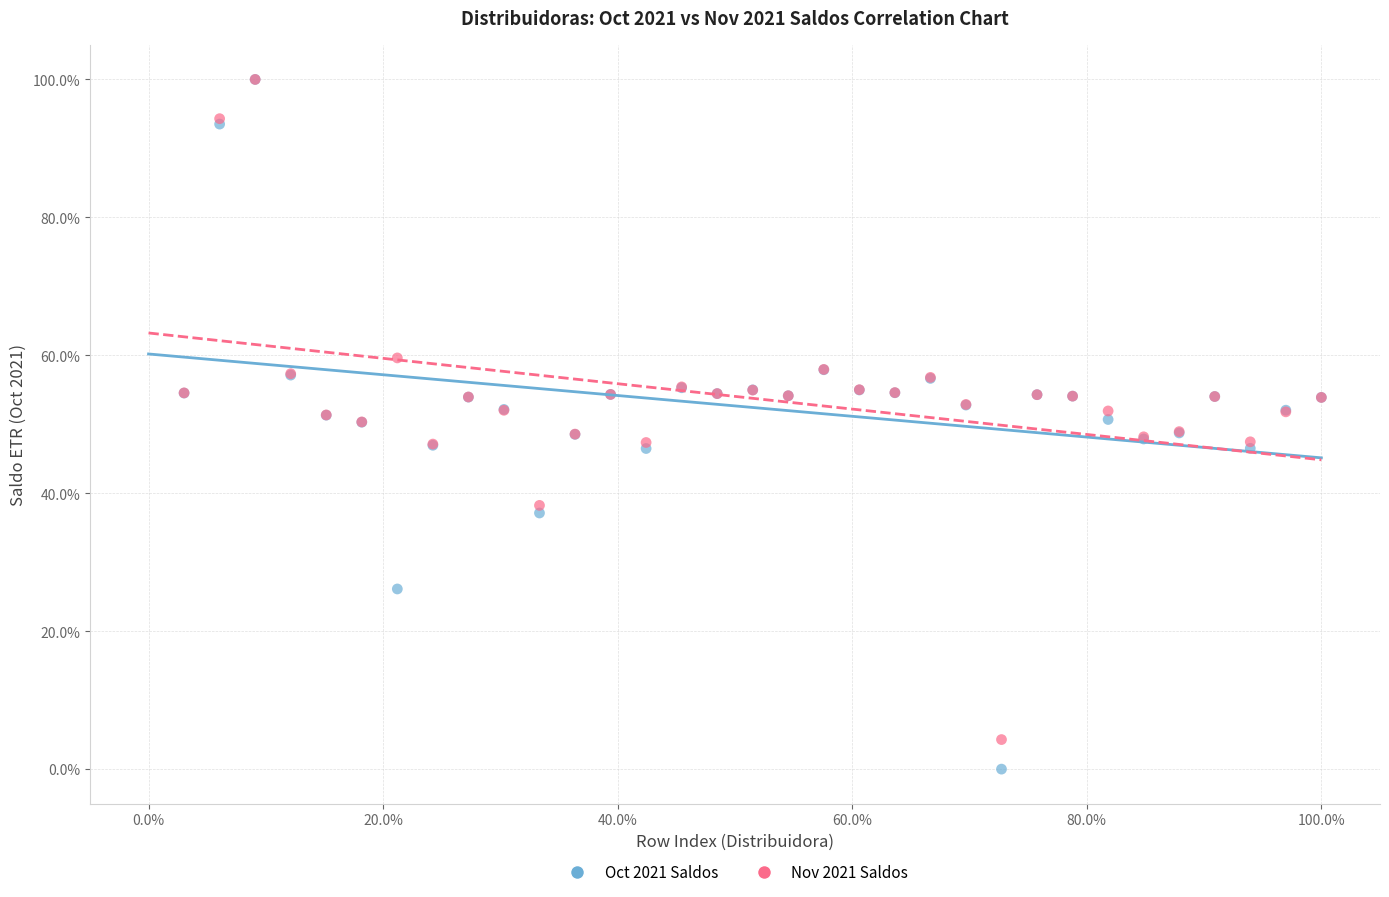

Which series has the widest spread of Y values?

Oct 2021 Saldos